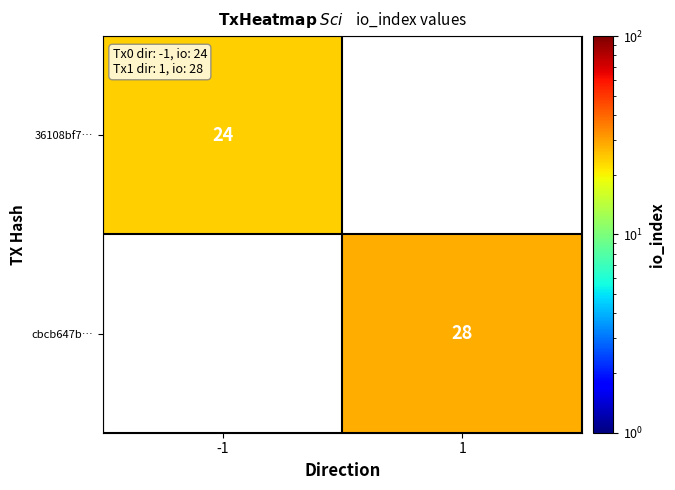

Is it true that 36108bf7… equals 35 at -1?

False